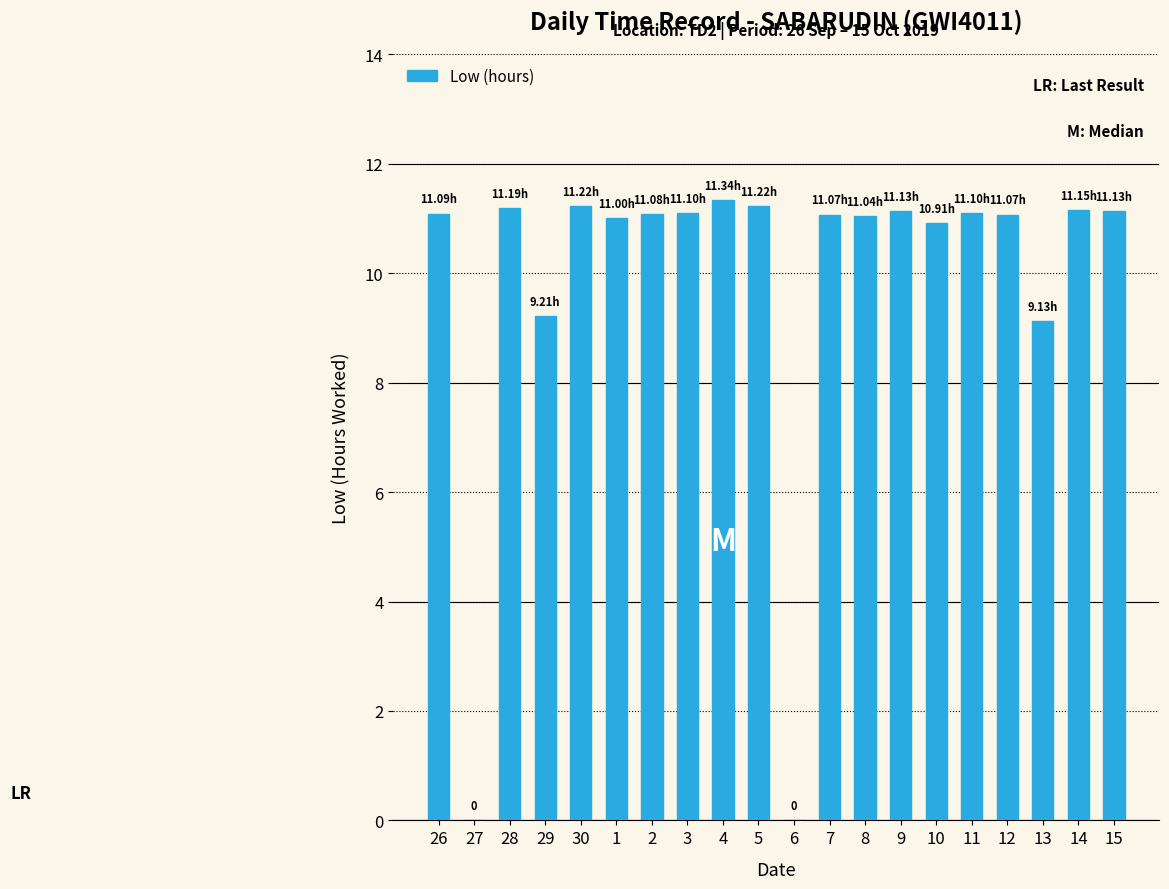

Are the bars horizontal?

No